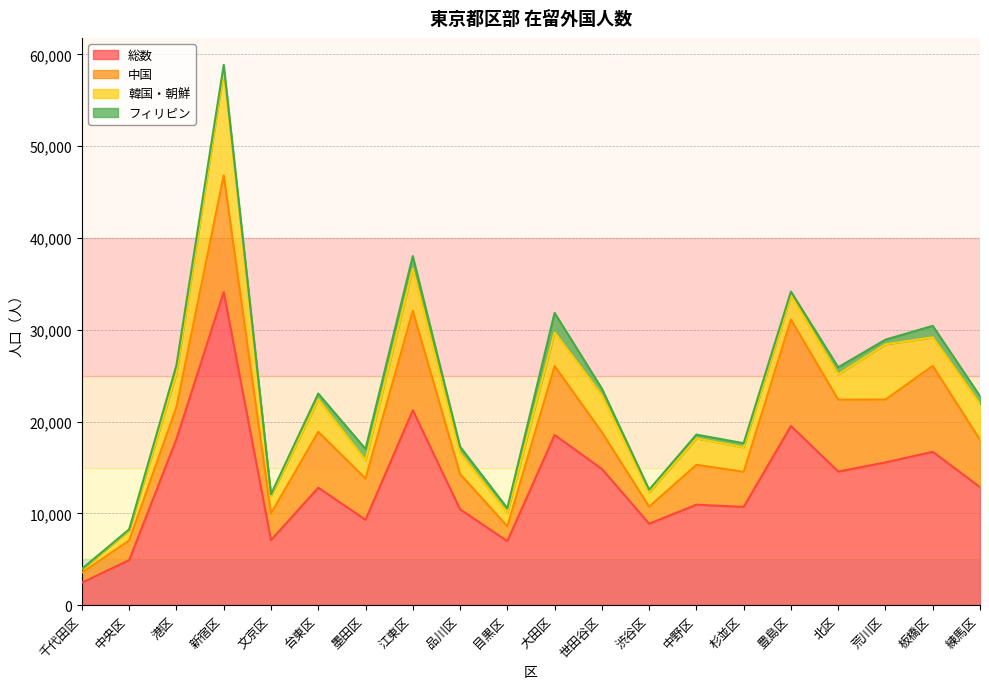

True or false: フィリピン and 中国 cross at least once.

False